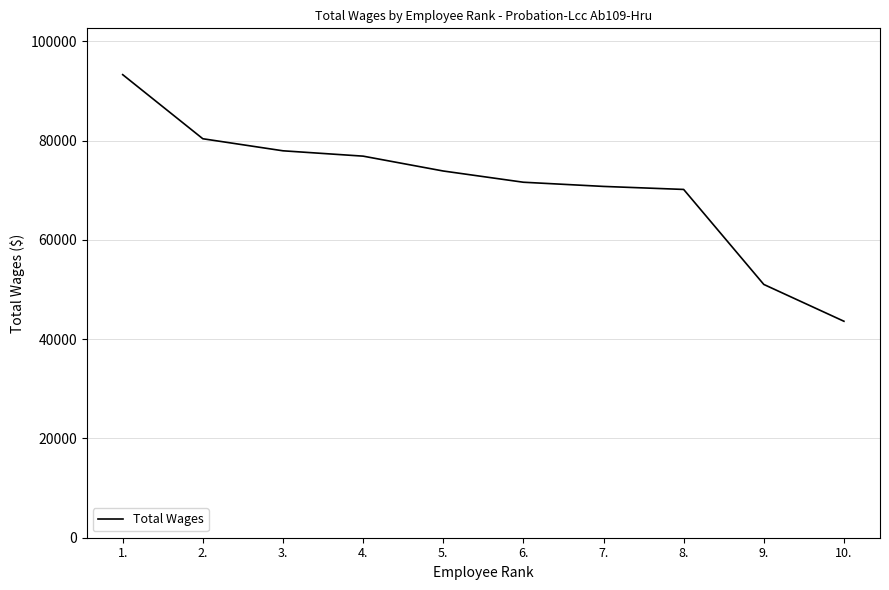

True or false: the data shows 143656 at 2..

False